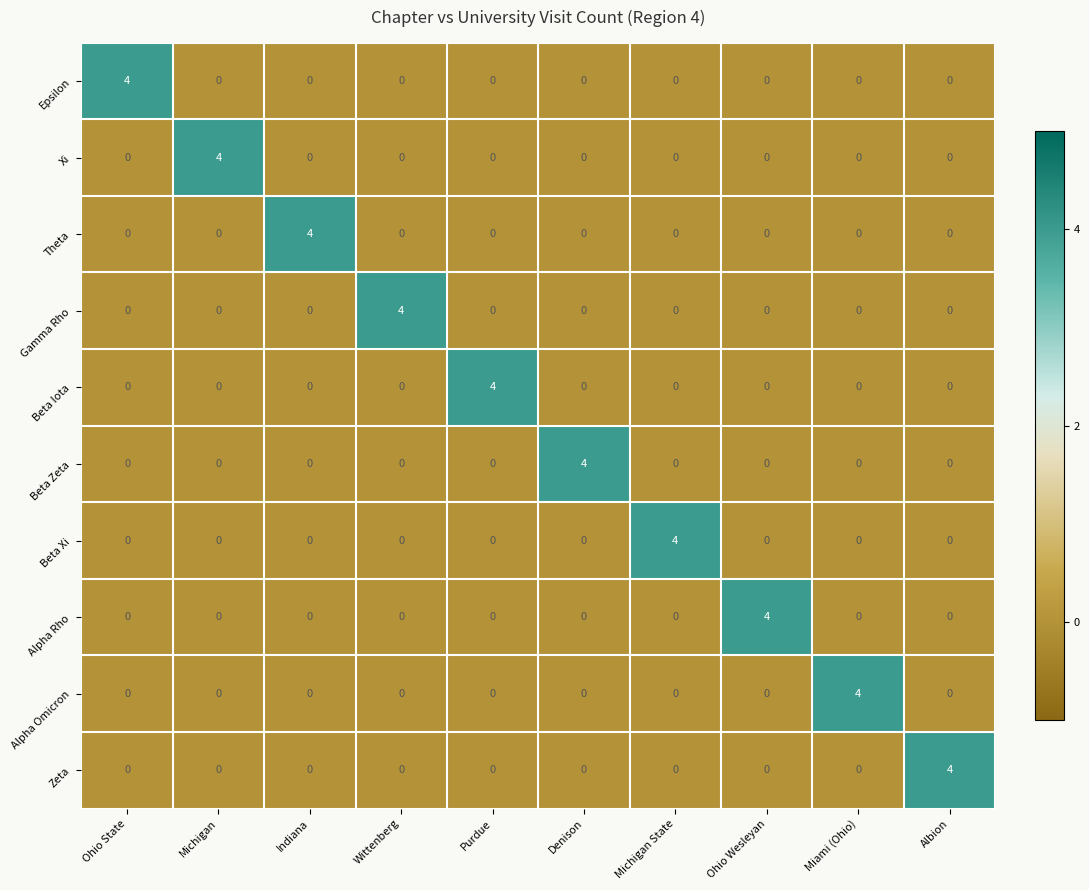

At how many categories does at least one series exceed 0?

10